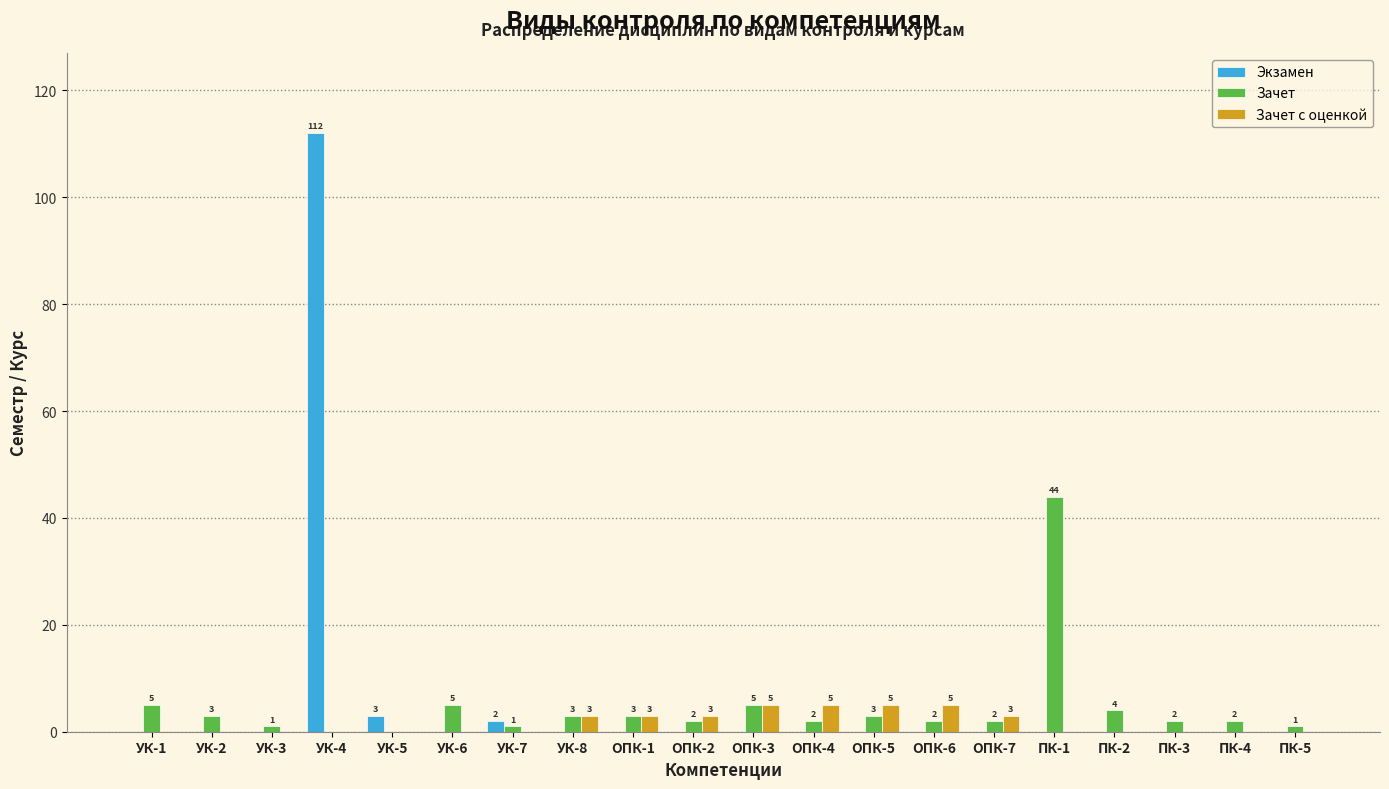

Is it true that Экзамен equals 0 at УК-3?

True